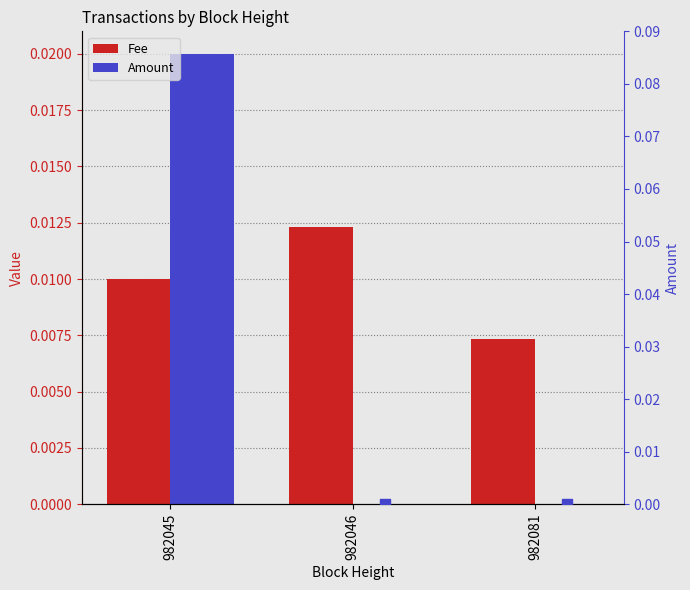

Is the value of Amount (marker) at 982046 greater than the value of Fee at 982046?

No